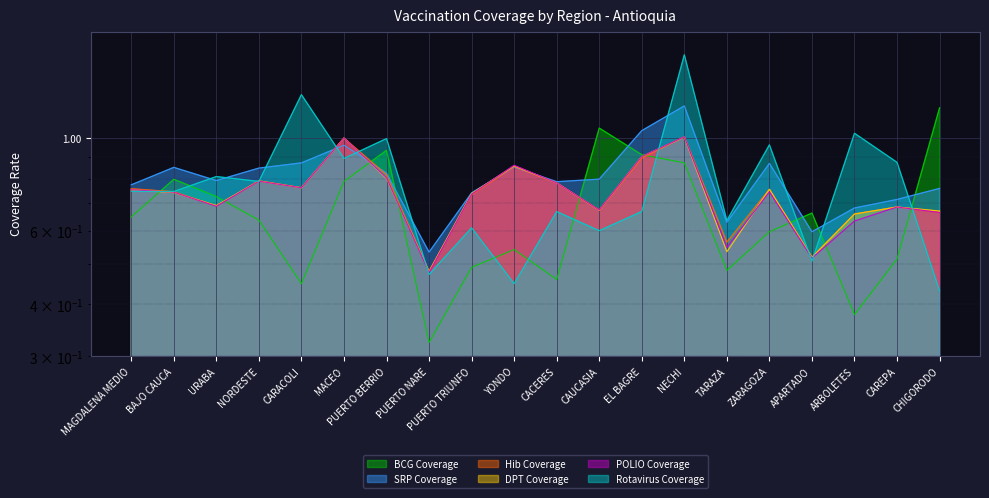

What value does the BCG Coverage series have at PUERTO BERRIO?

0.9